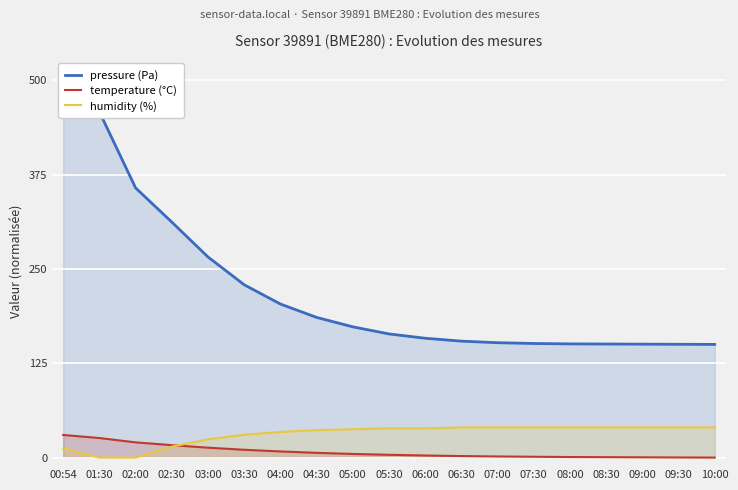

How many values in the temperature (°C) series exceed 3?

10